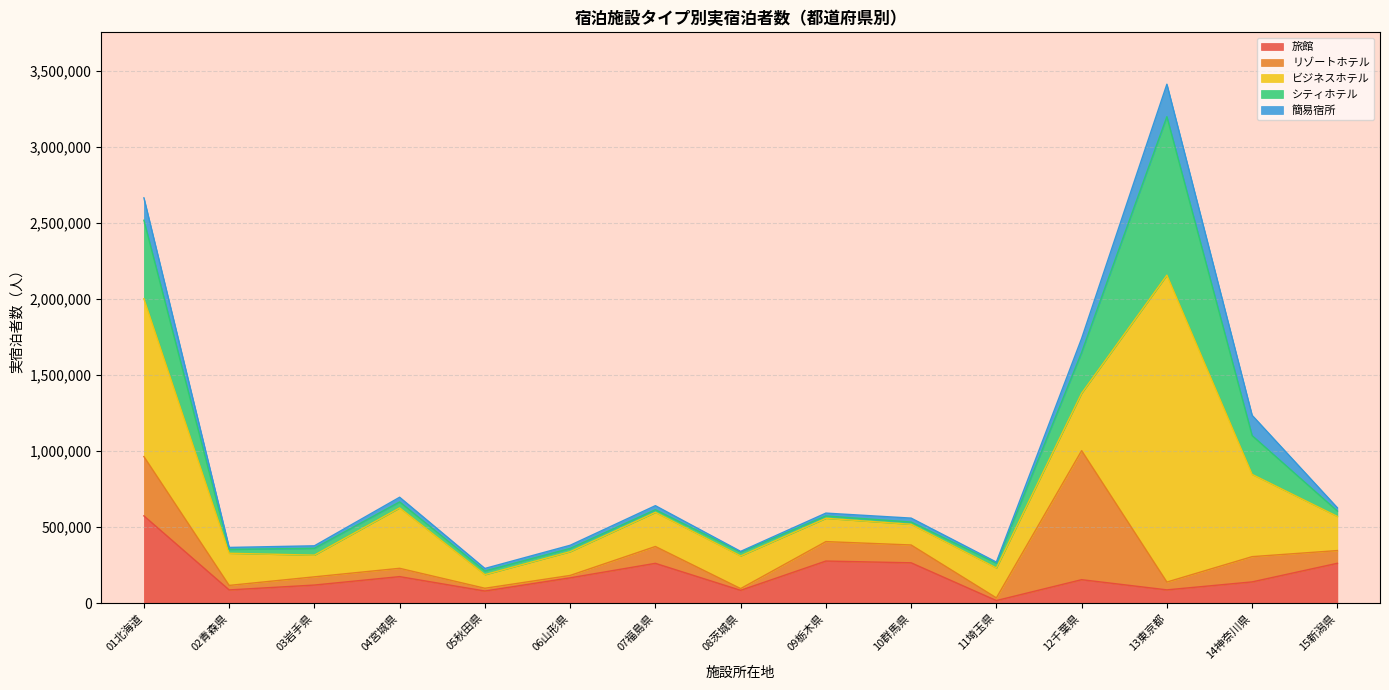

What is the sum of the リゾートホテル values at 09栃木県 and 04宮城県?

182640